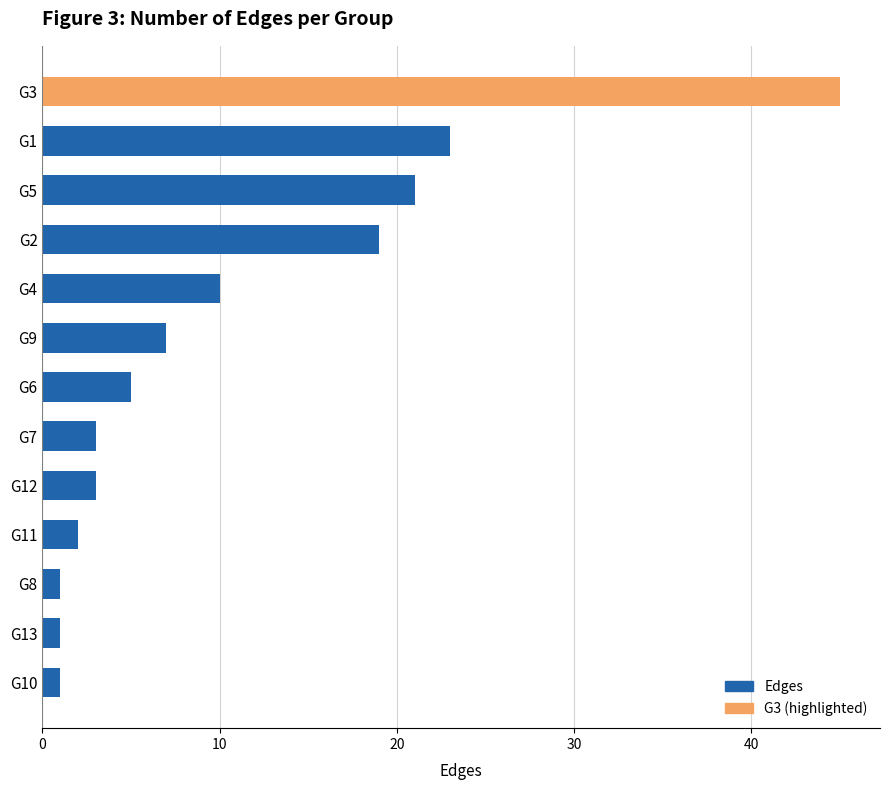

Does the chart contain stacked bars?

No